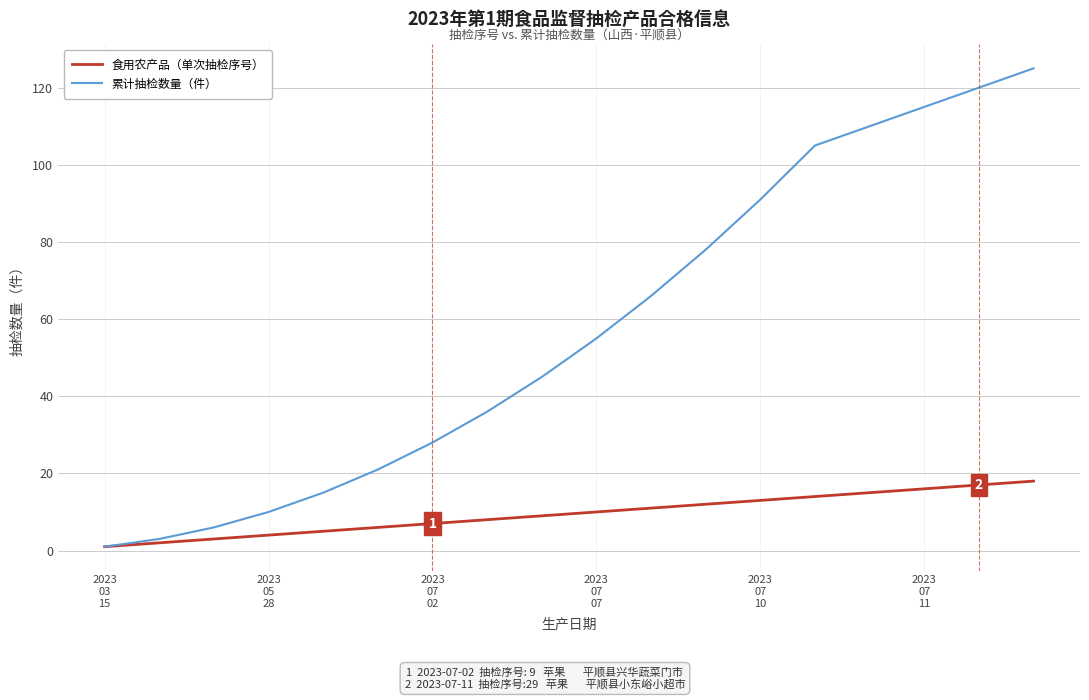

Which series has the widest spread of values?

累计抽检数量（件）